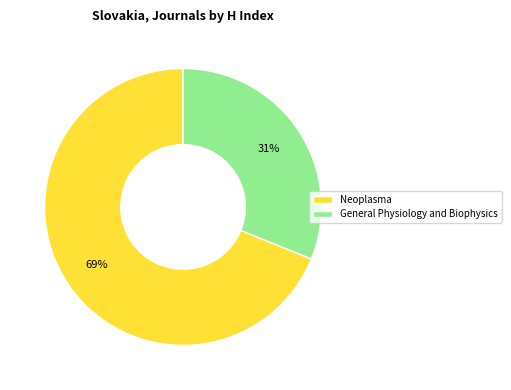

To the nearest percent, what percentage of the pie is Neoplasma?

69%